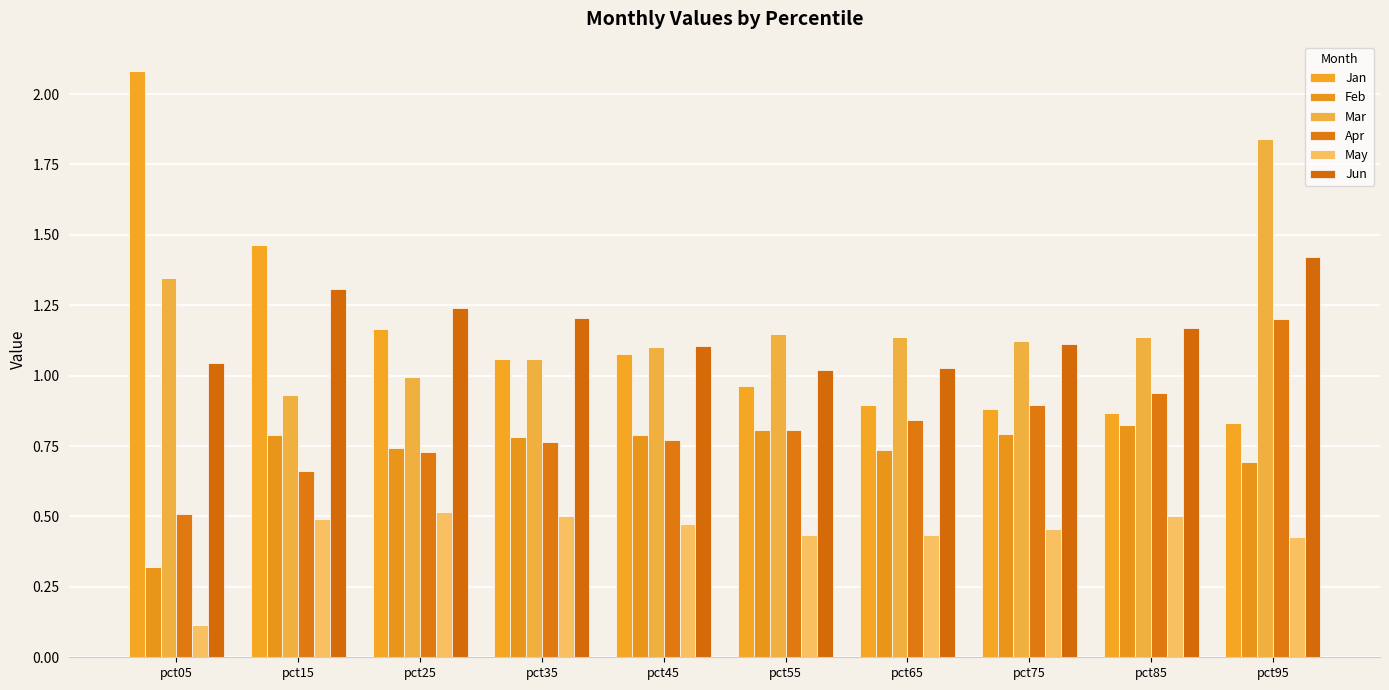

Is the value of May at pct25 greater than the value of Mar at pct55?

No